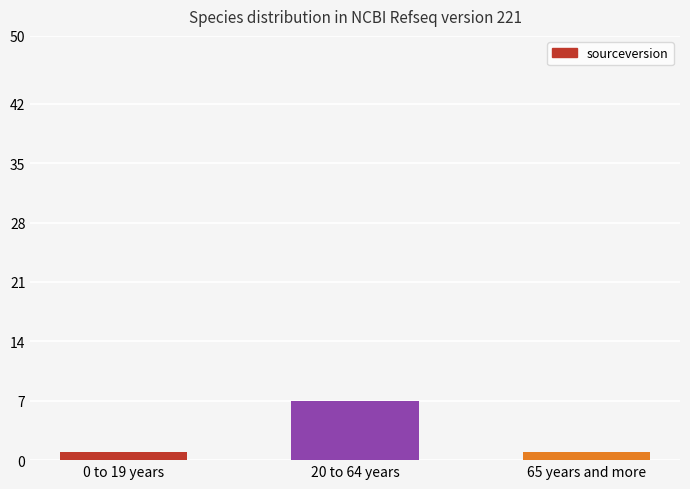

True or false: the data shows 12 at 20 to 64 years.

False